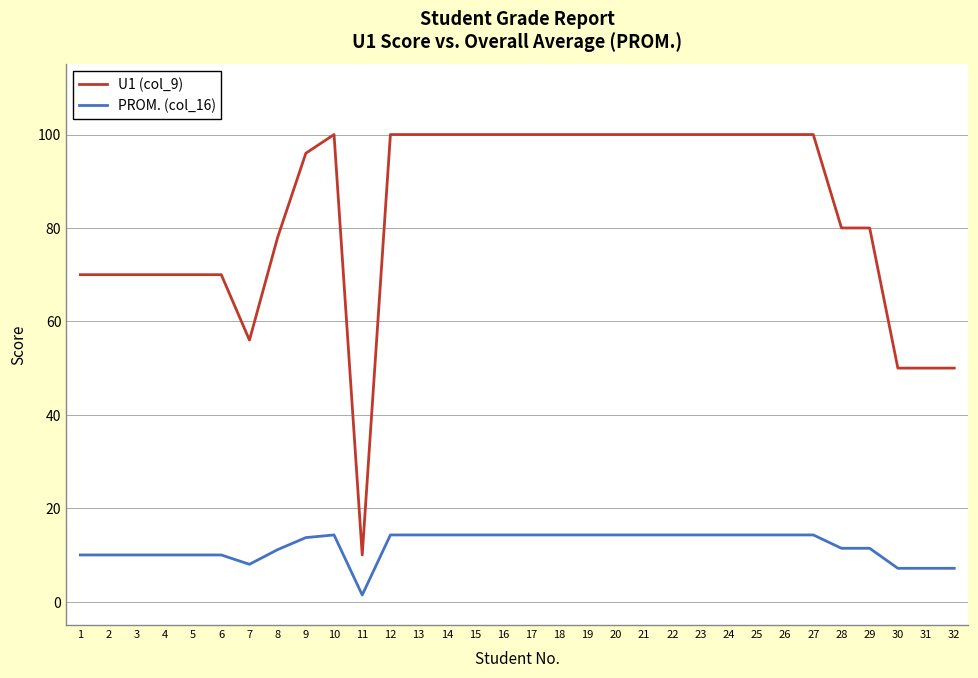

What is the minimum value for U1 (col_9)?

10.0